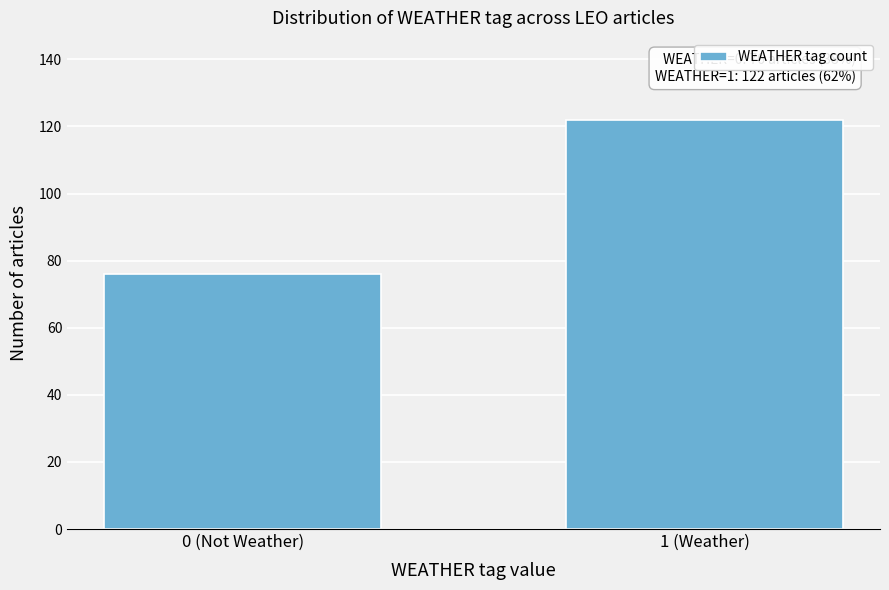

Reading left to right, what are all the values shown in this chart?

76	122